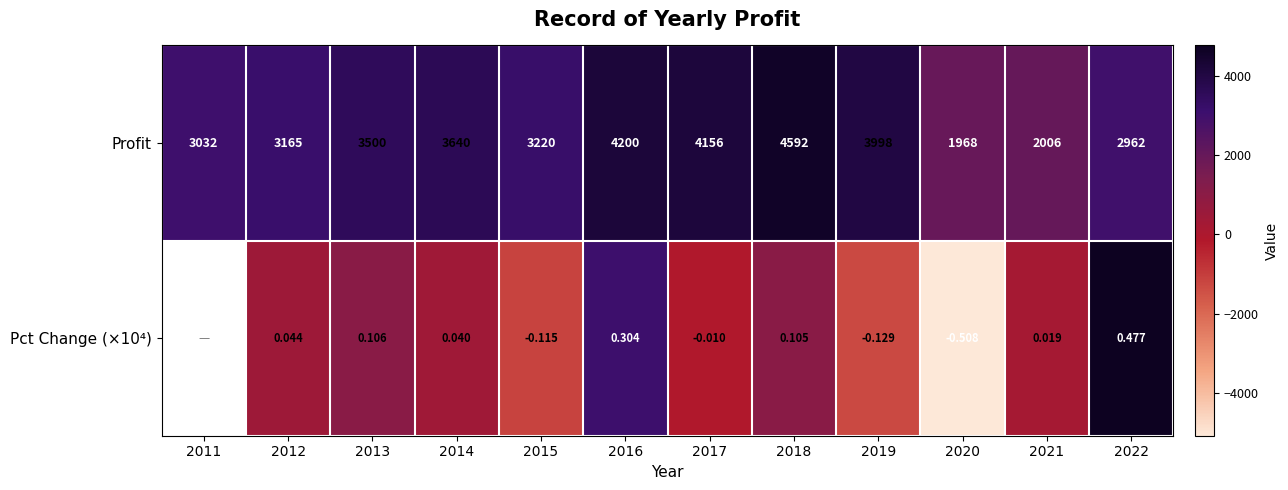

At which category does the chart reach its minimum across all series?

2020